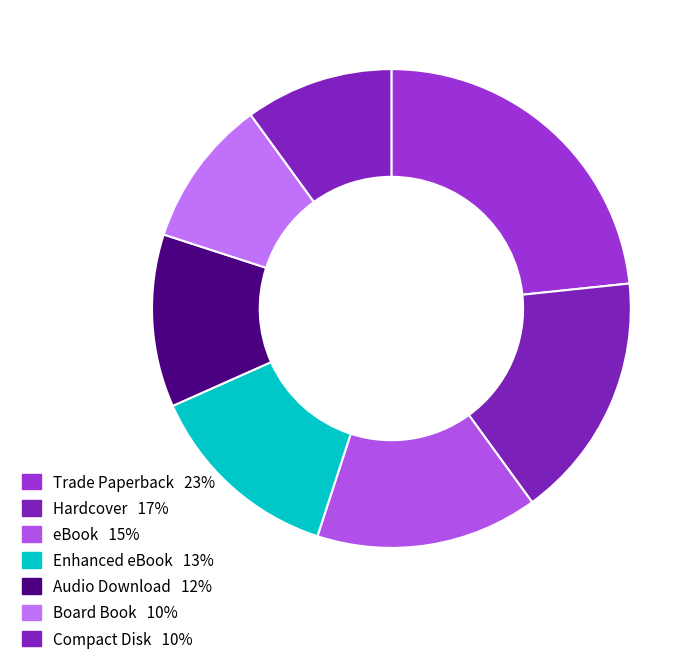

To the nearest percent, what percentage of the pie is Hardcover?

17%